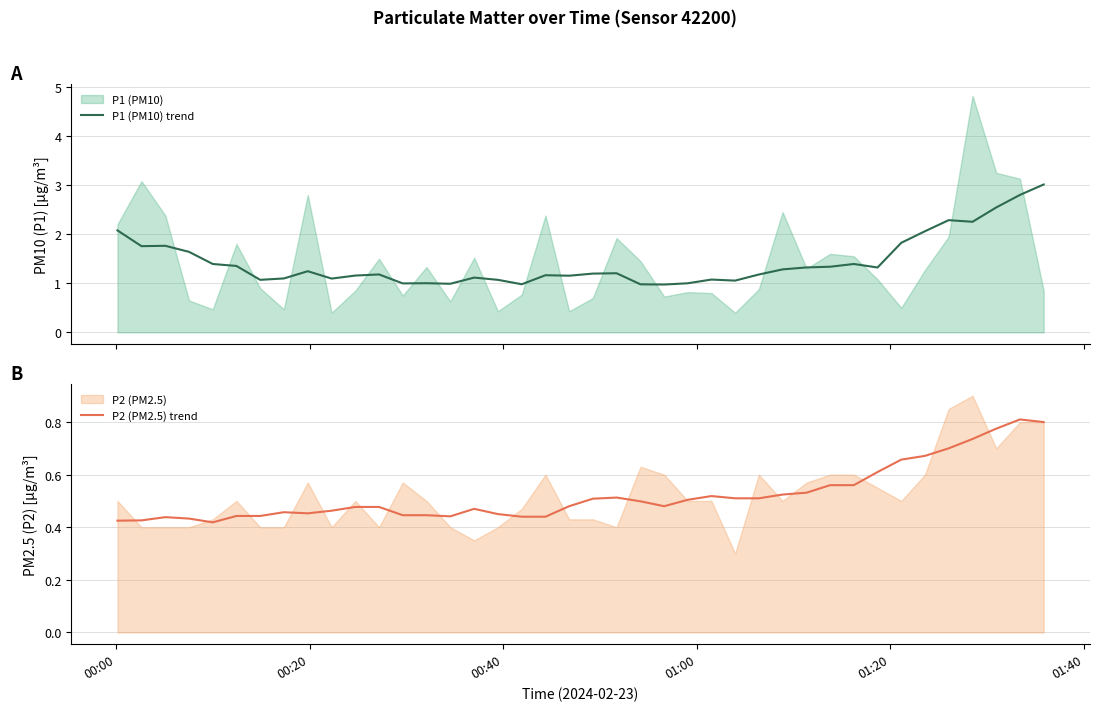

What is the highest value of the P1 (PM10) trend series?

3.0